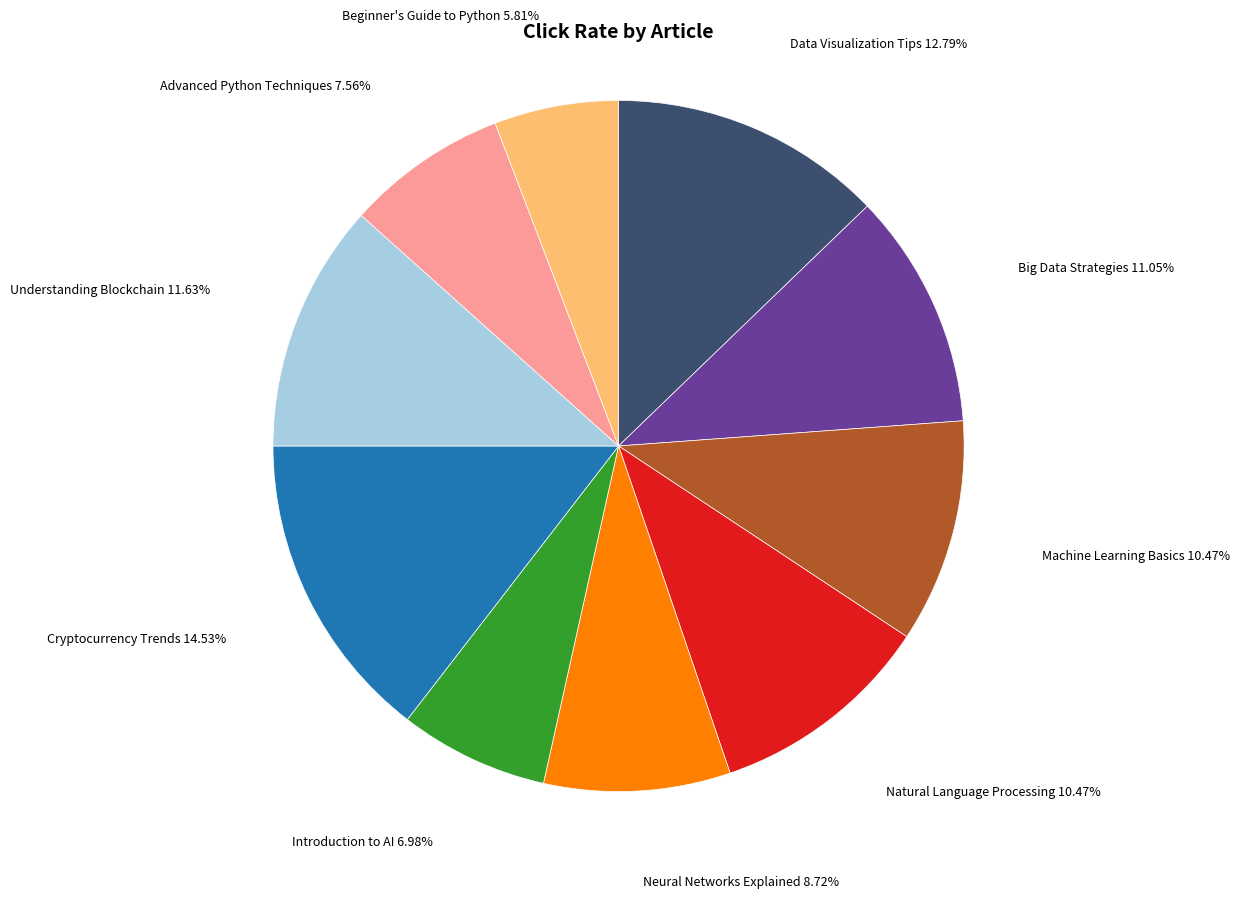

What is the total percentage of Beginner's Guide to Python and Understanding Blockchain?

17.4%